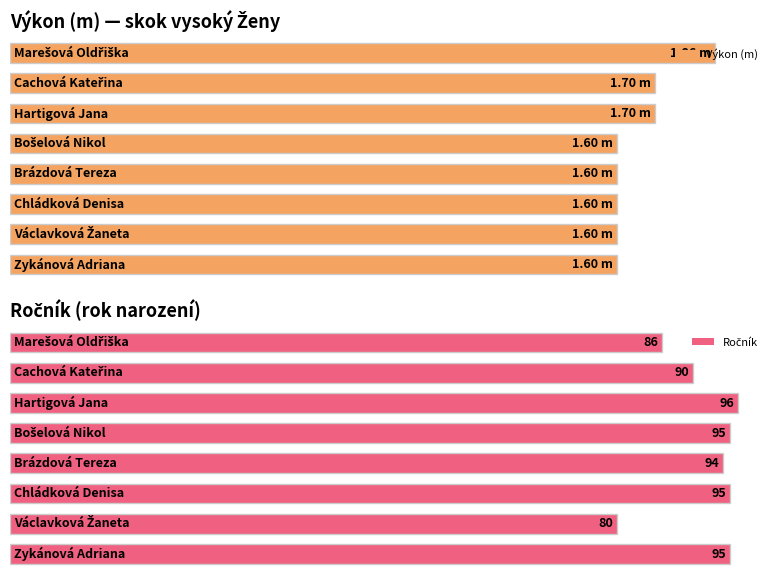

Is it true that Ročník equals 151.9 at Brázdová Tereza?

False